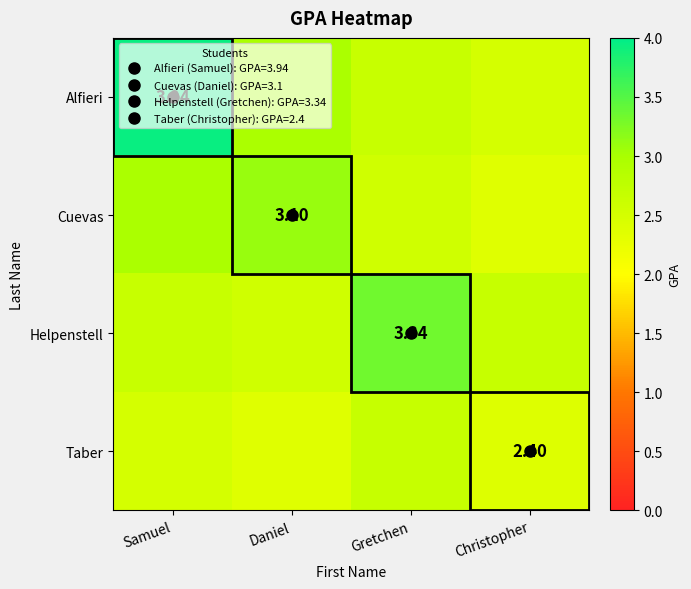

What is the difference between the Alfieri values at Christopher and Gretchen?

0.2